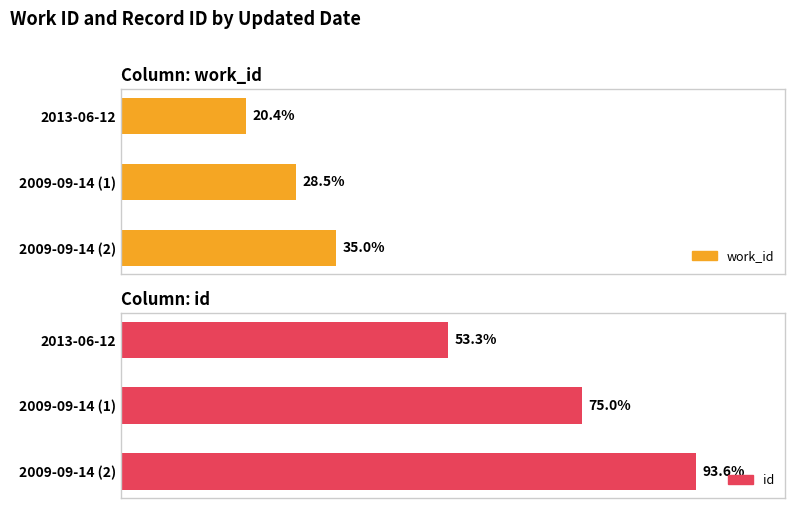

True or false: work_id has a value of 2112 at 2009-09-14 (1).

False